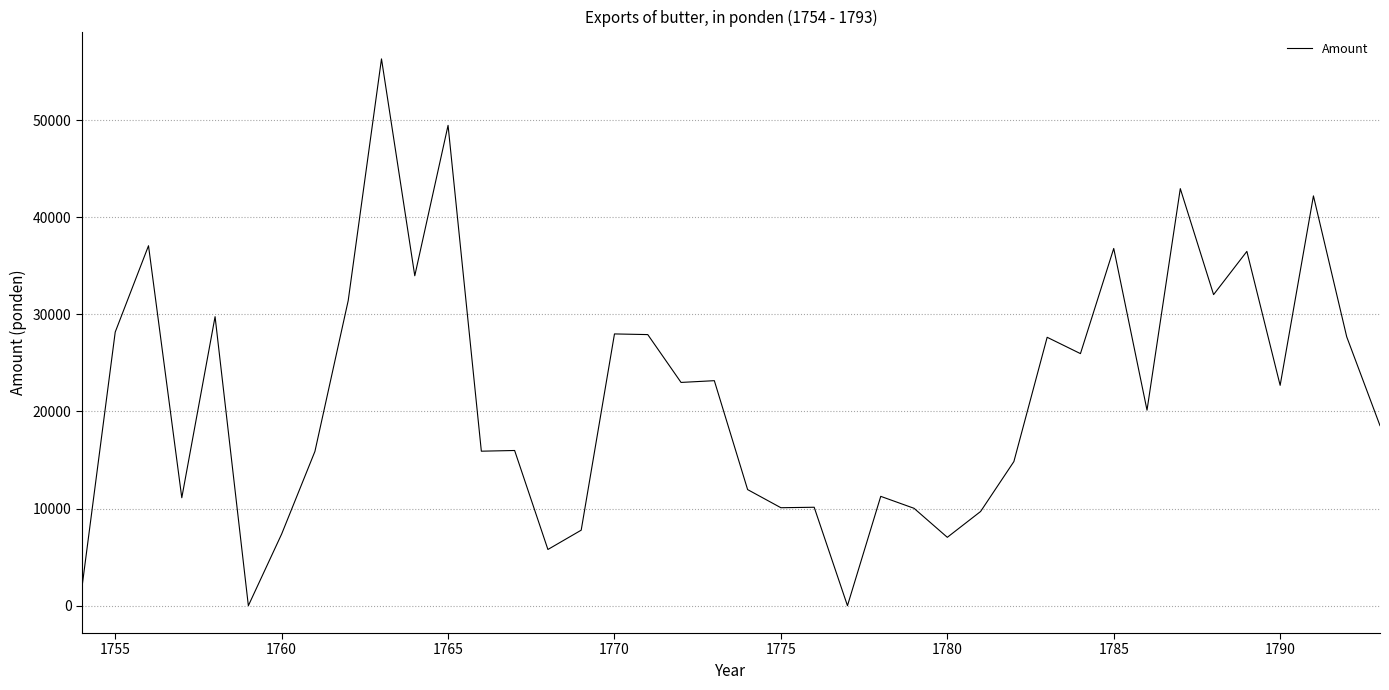

Count the number of categories in the chart.

40